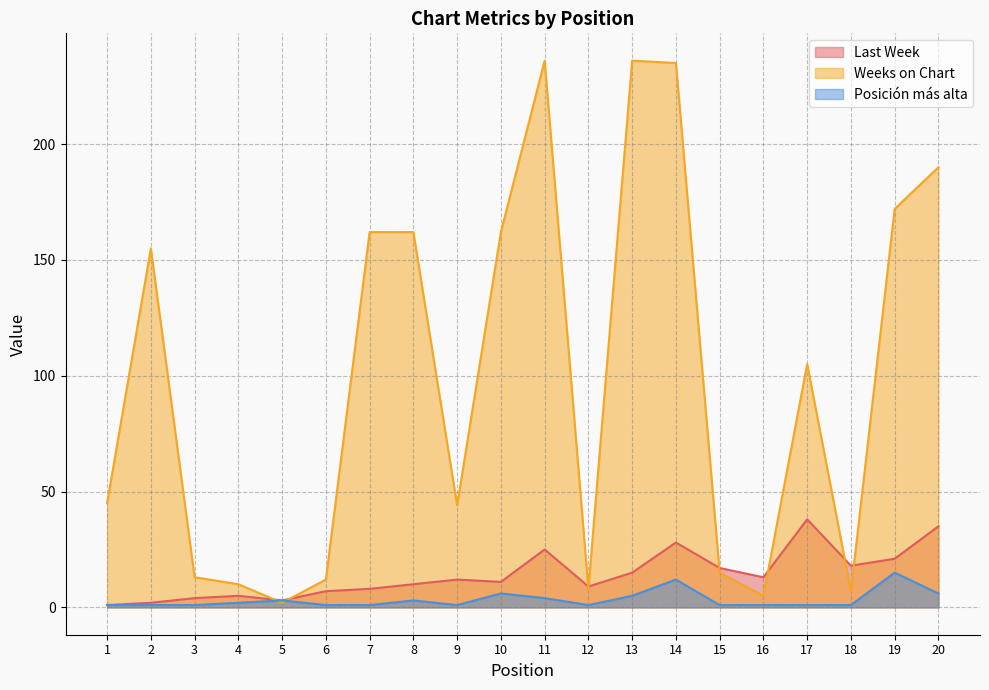

At which category does Weeks on Chart reach its first local valley?

5